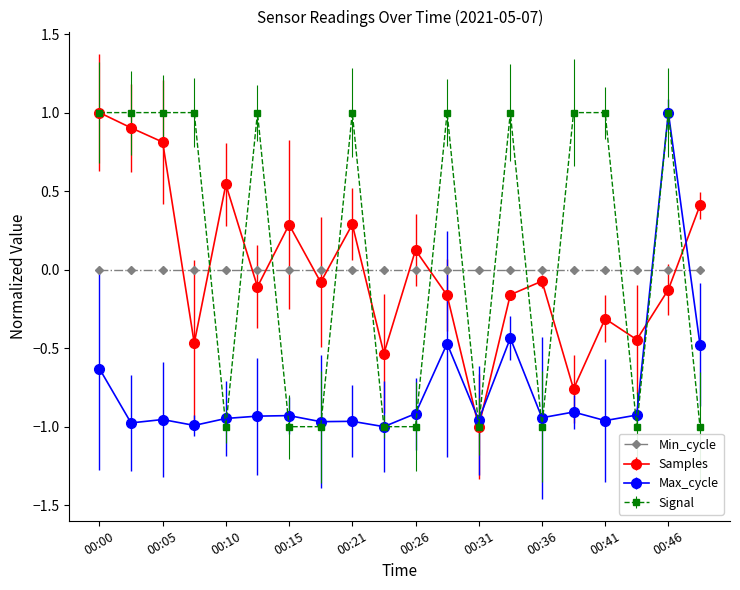

Which series has the largest total across all categories?

Signal